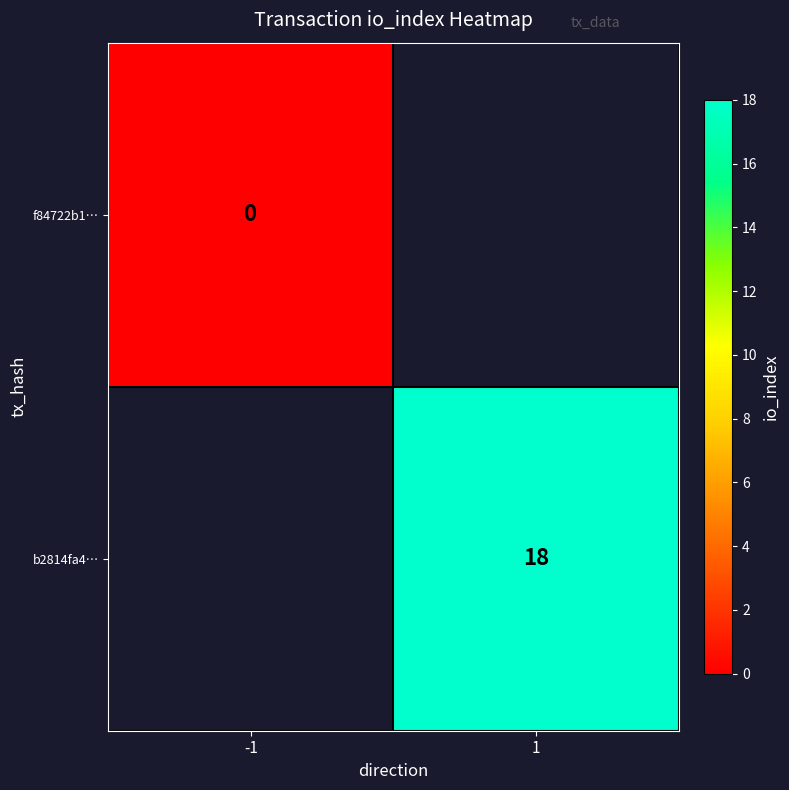

At how many categories does at least one series exceed 3?

1